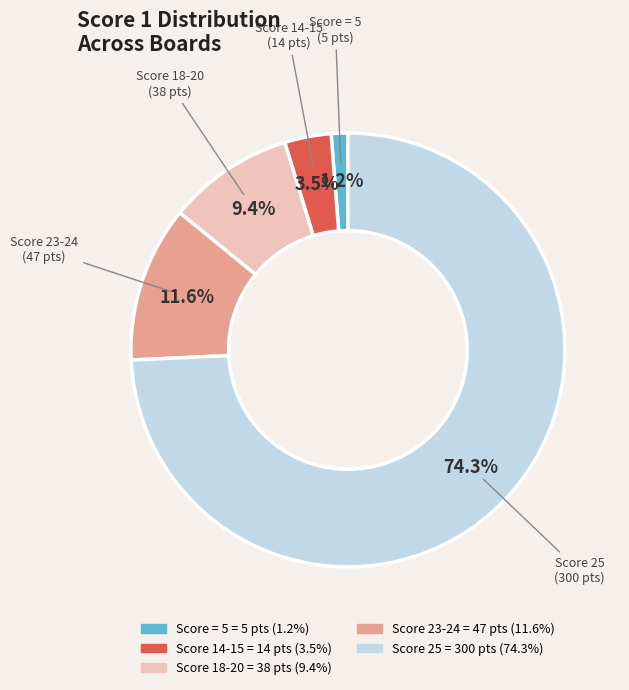

Is there a majority slice in this chart?

Yes